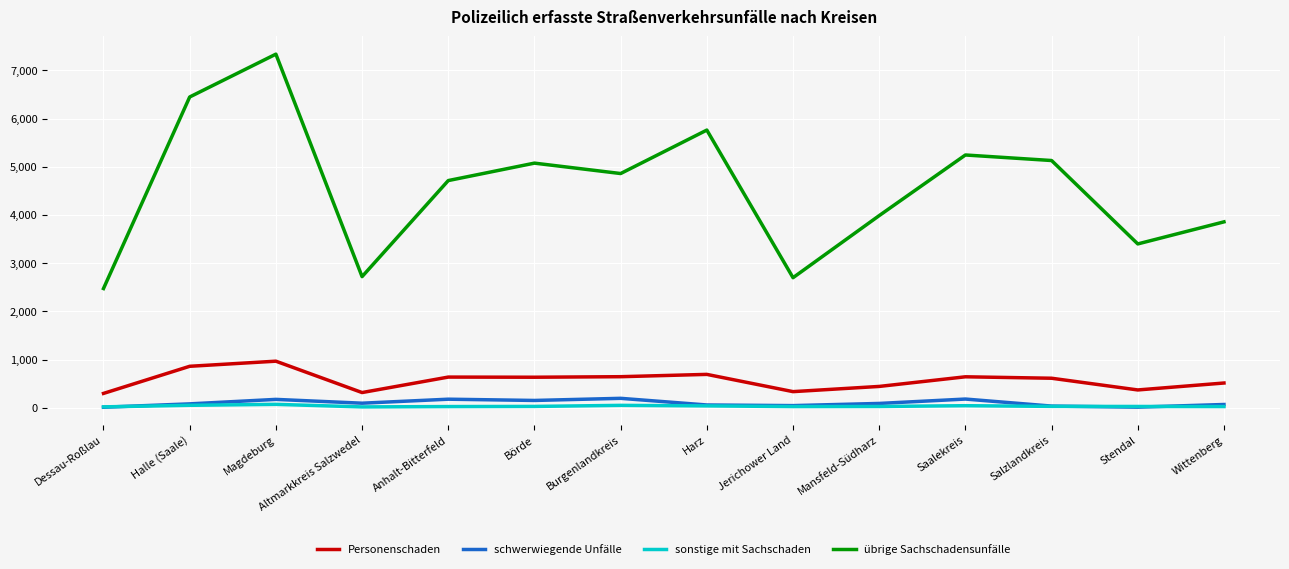

Which series has the largest range (max minus min)?

übrige Sachschadensunfälle